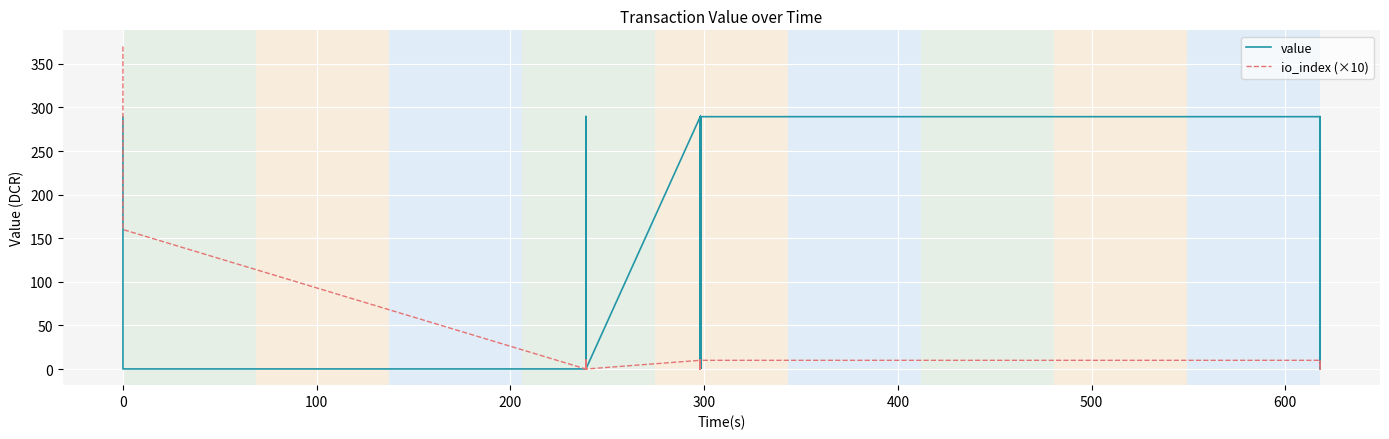

Reading left to right, extract all data points from this chart.

value: 289.5	0.1	0.1	289.5	0.1	289.5	0.1	289.5	0.1	289.5	0.1	289.5	289.5	0.1	289.5	0.1	0.1	289.5	0.1	289.5	0.1	289.5	0.1	289.5	0.1	289.5	0.1	289.5	0.1	289.5	0.1	289.5	0.1	289.5	0.1	289.5	289.5	0.1	0.1	289.5
io_index (×10): 370.0	160.0	0.0	10.0	0.0	10.0	0.0	10.0	0.0	10.0	0.0	10.0	10.0	0.0	10.0	0.0	0.0	10.0	0.0	10.0	0.0	10.0	0.0	10.0	0.0	10.0	0.0	10.0	0.0	10.0	0.0	10.0	0.0	10.0	0.0	10.0	10.0	0.0	0.0	10.0